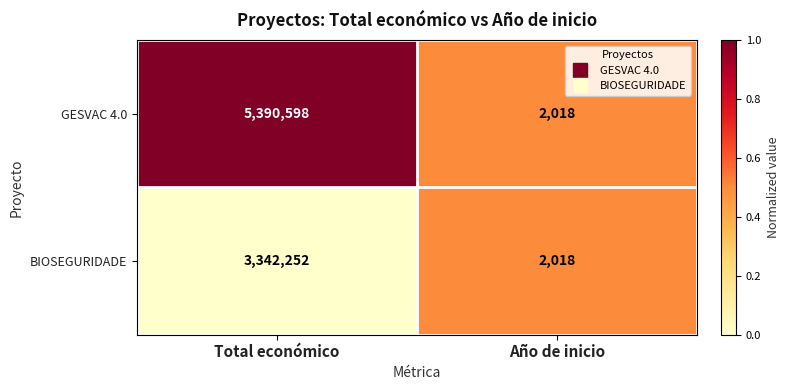

What is the sum of all BIOSEGURIDADE values?

3344270